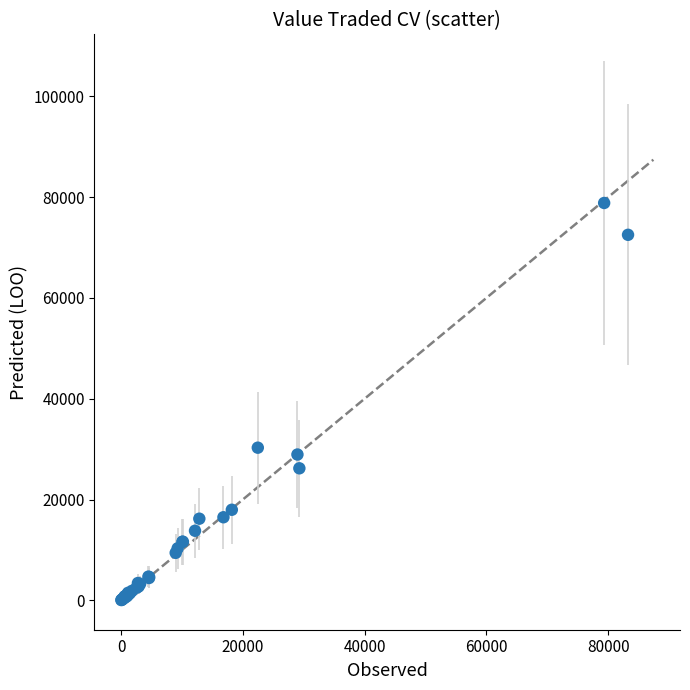

What Y value in the scatter plot is closest to 39441?

30282